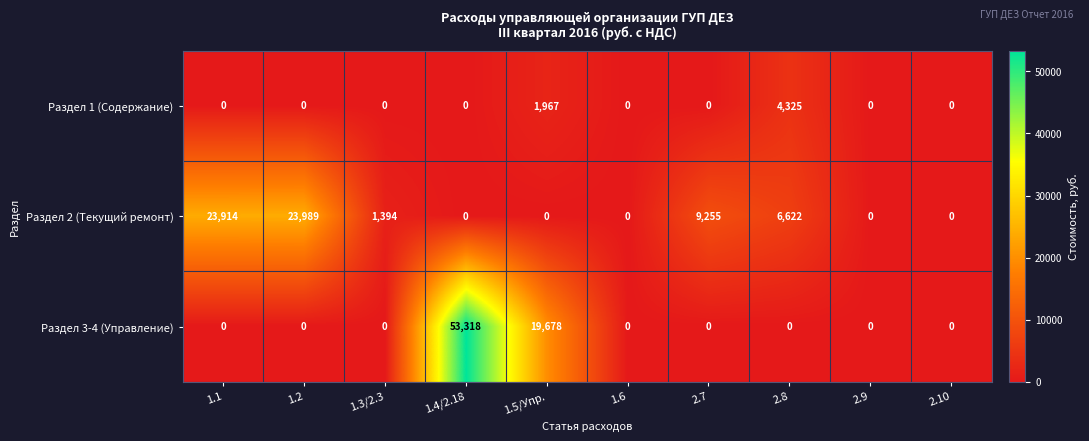

Reading left to right, what are all the values shown in this chart?

Раздел 1 (Содержание): 0	0	0	0	1967	0	0	4325	0	0
Раздел 2 (Текущий ремонт): 23914	23989	1394	0	0	0	9255	6622	0	0
Раздел 3-4 (Управление): 0	0	0	53318	19678	0	0	0	0	0